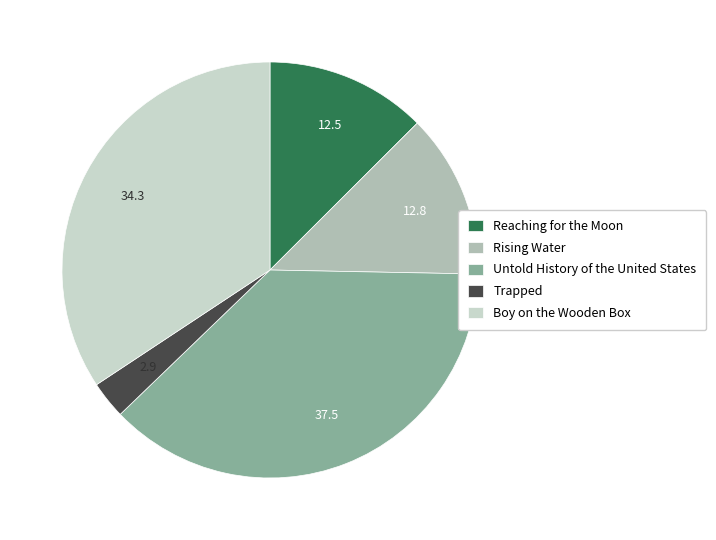

Is it true that Boy on the Wooden Box is 34% of the pie?

True